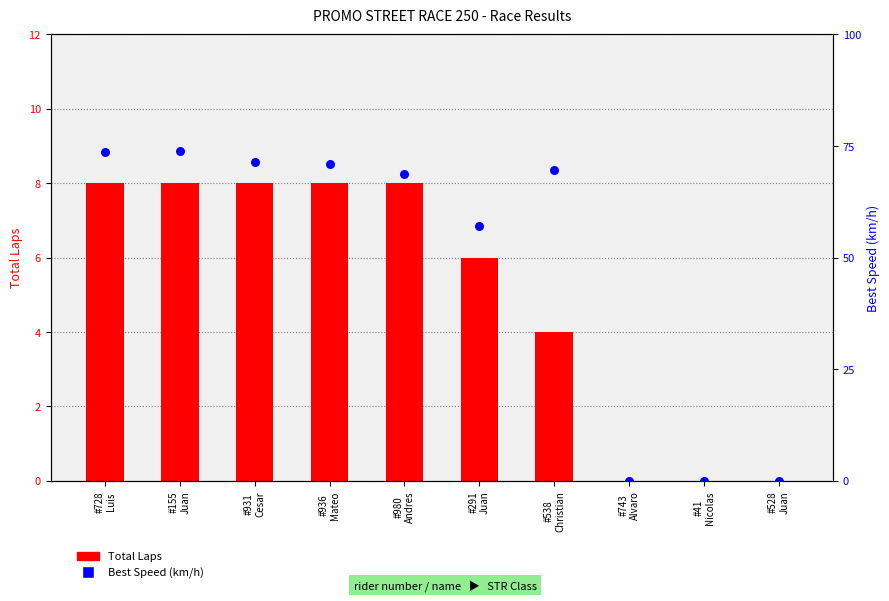

At which category is the sum across all series the highest?

#155
Juan